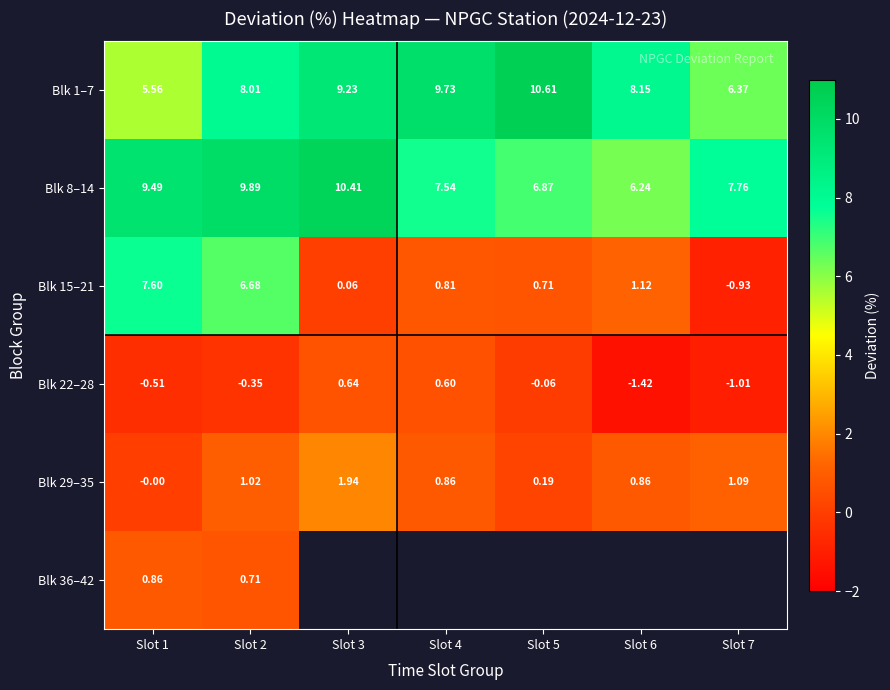

Is the value of Blk 1–7 at Slot 6 greater than the value of Blk 29–35 at Slot 1?

Yes